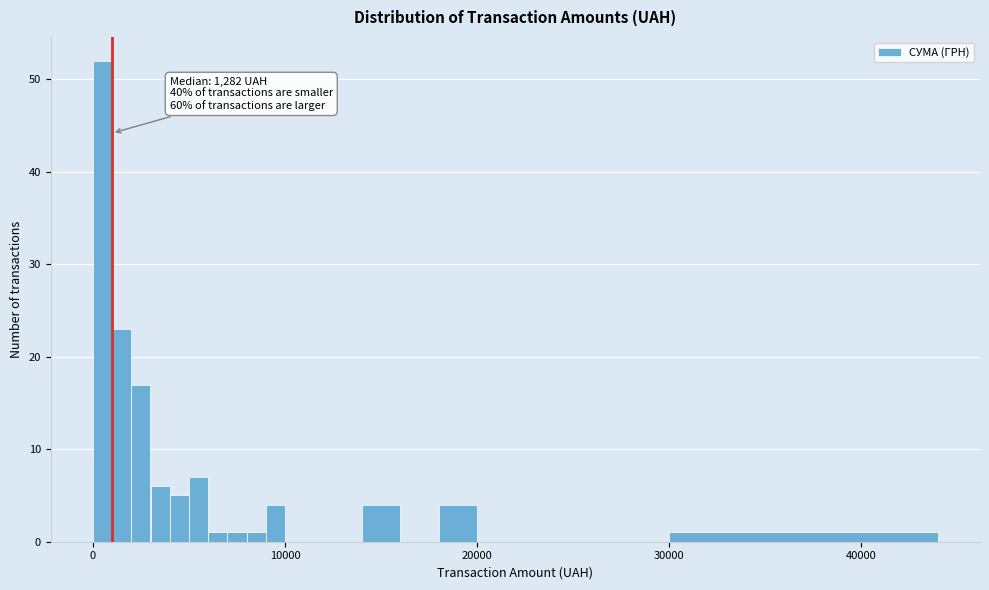

Read against the x-axis, roughly where is the centre of the tallest bar?

1000